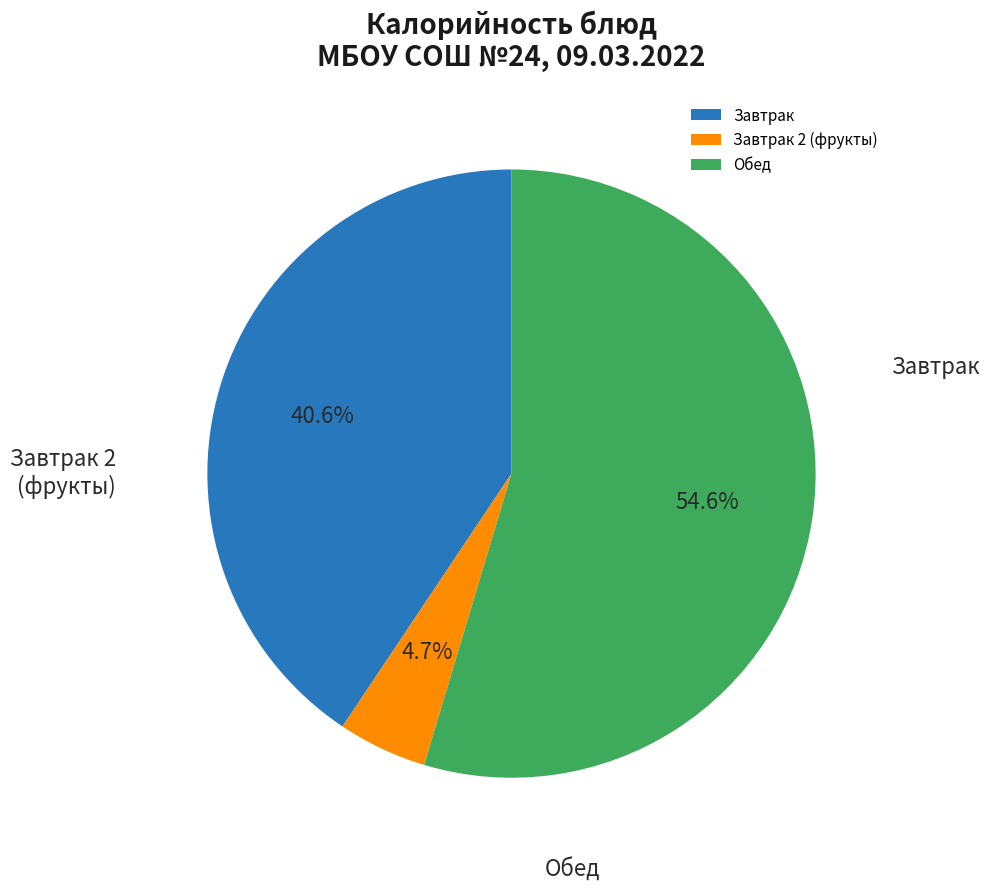

To the nearest percent, what is the difference between the largest and smallest slice percentages?

50%